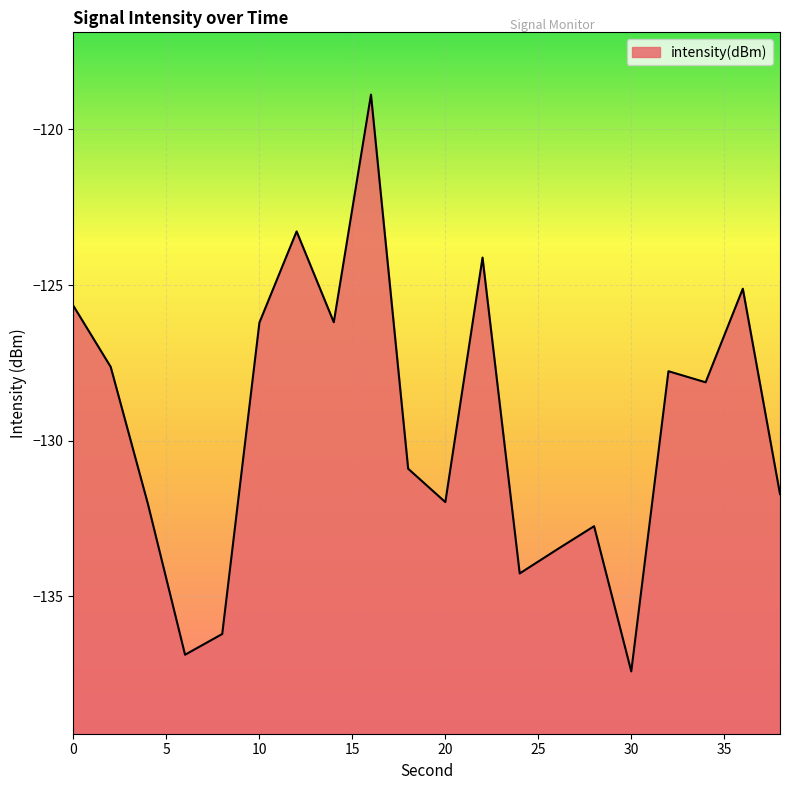

True or false: there are more than 1 points higher than both neighbors.

True